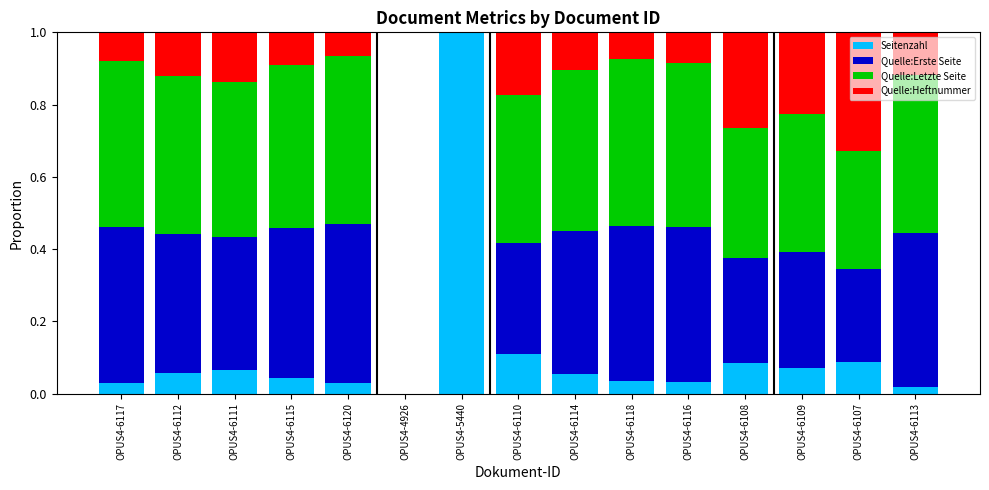

Are the bars grouped side by side (vs. stacked)?

No